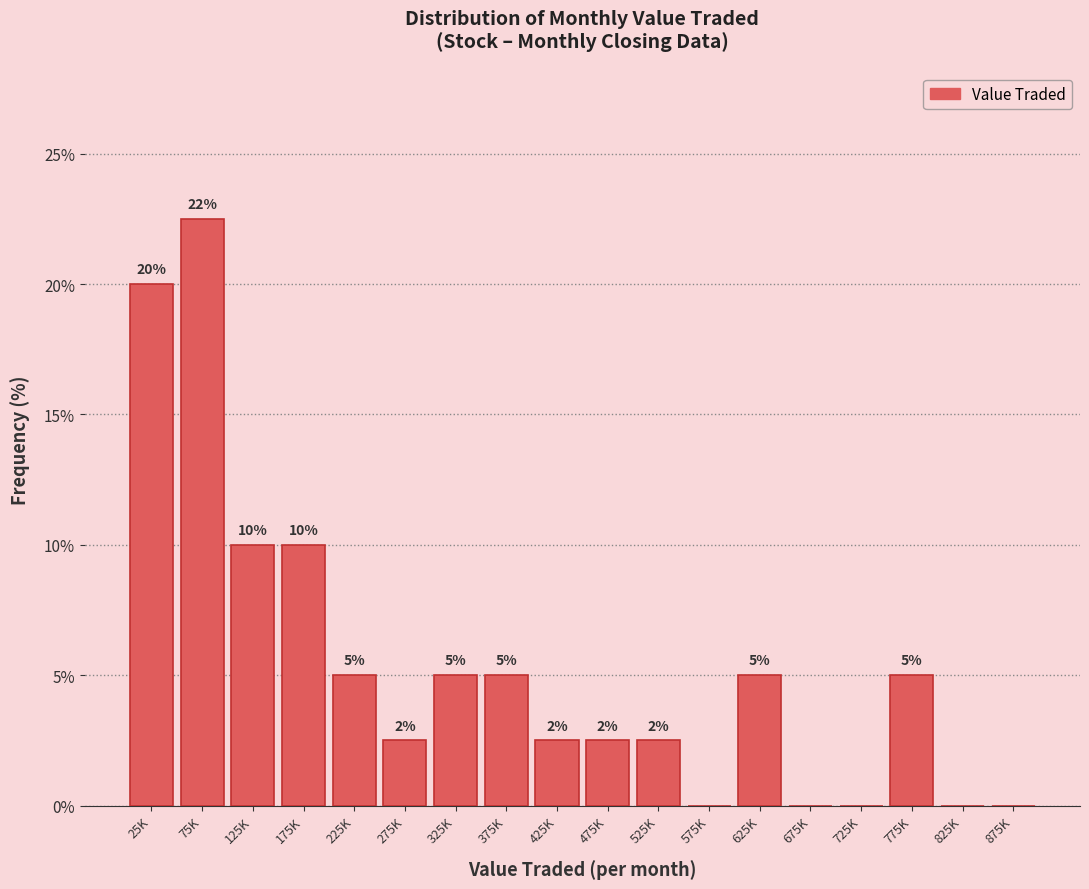

The value at 625K is 6.9. True or false?

False